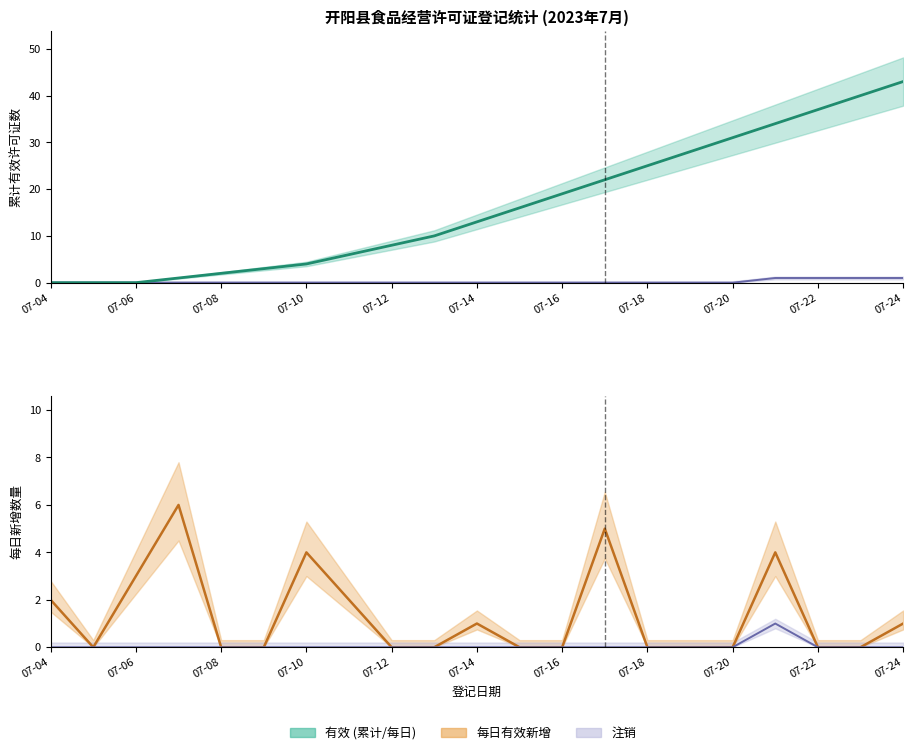

The 有效 series shows 23 at 07-22. True or false?

False